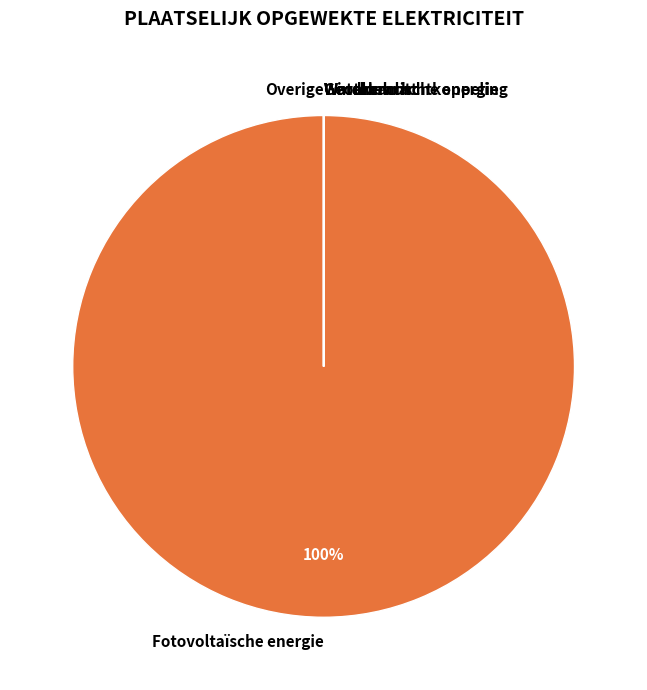

To the nearest percent, what is the difference between the largest and smallest slice percentages?

100%